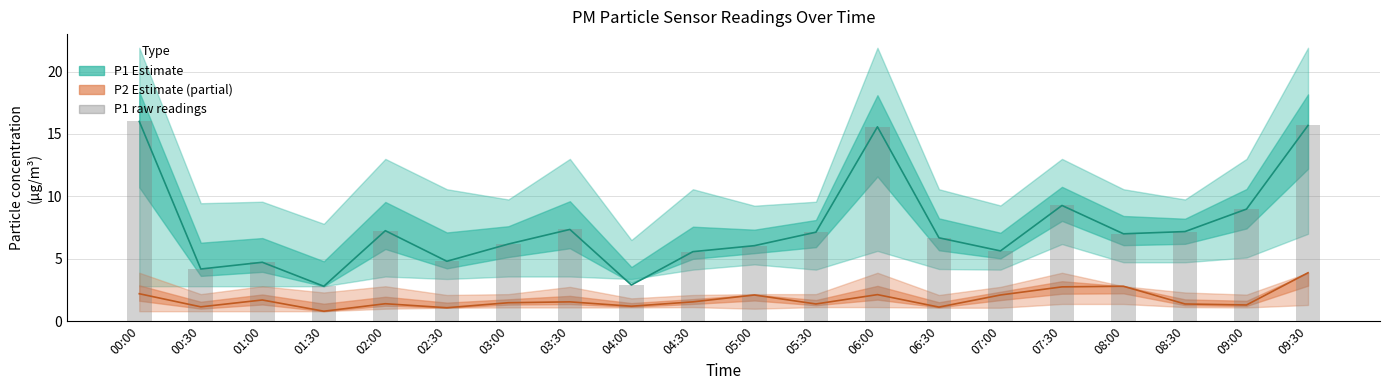

Which series has the largest range (max minus min)?

P1 (Estimate)